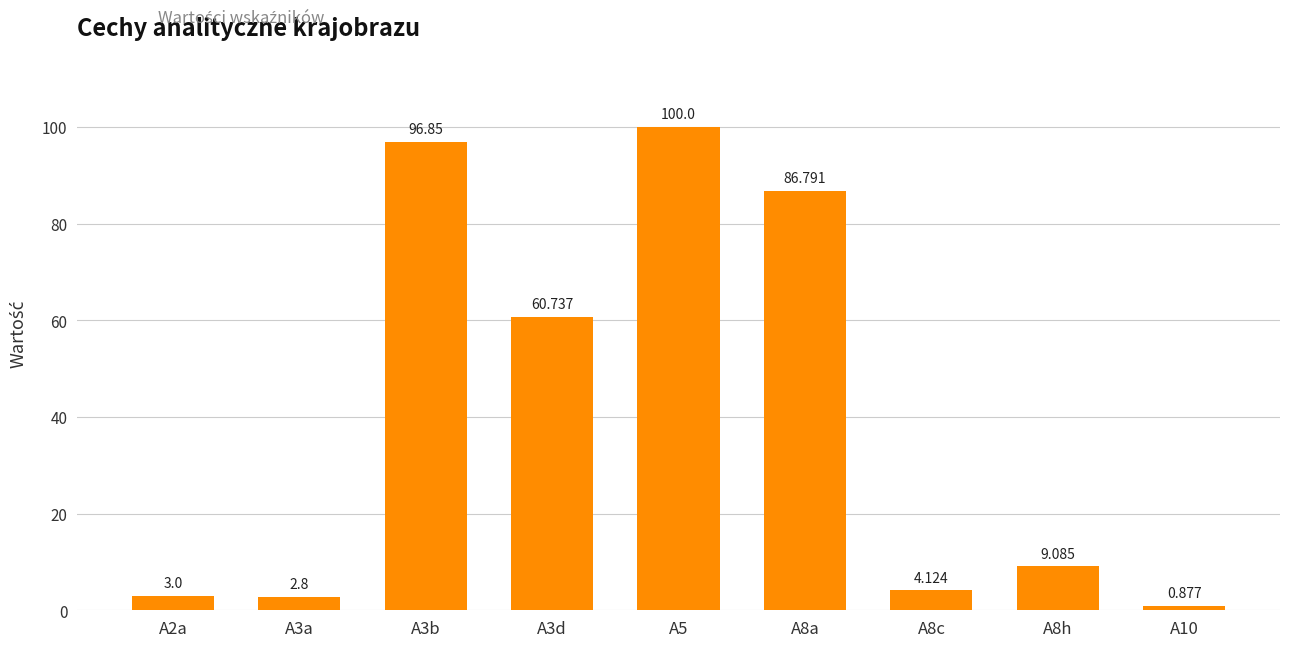

Which has a higher value, A5 or A8c?

A5